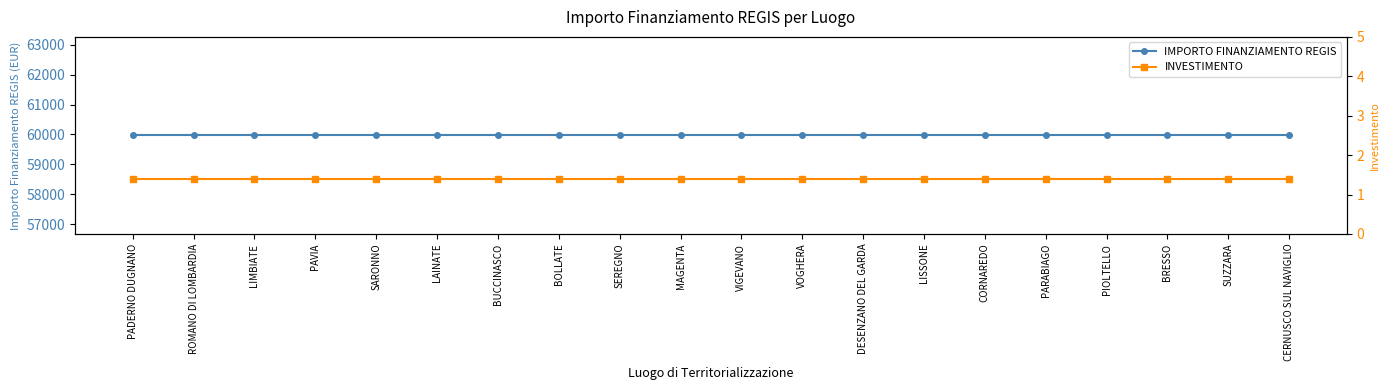

At SUZZARA, list the series in order from smallest to largest.

INVESTIMENTO, IMPORTO FINANZIAMENTO REGIS